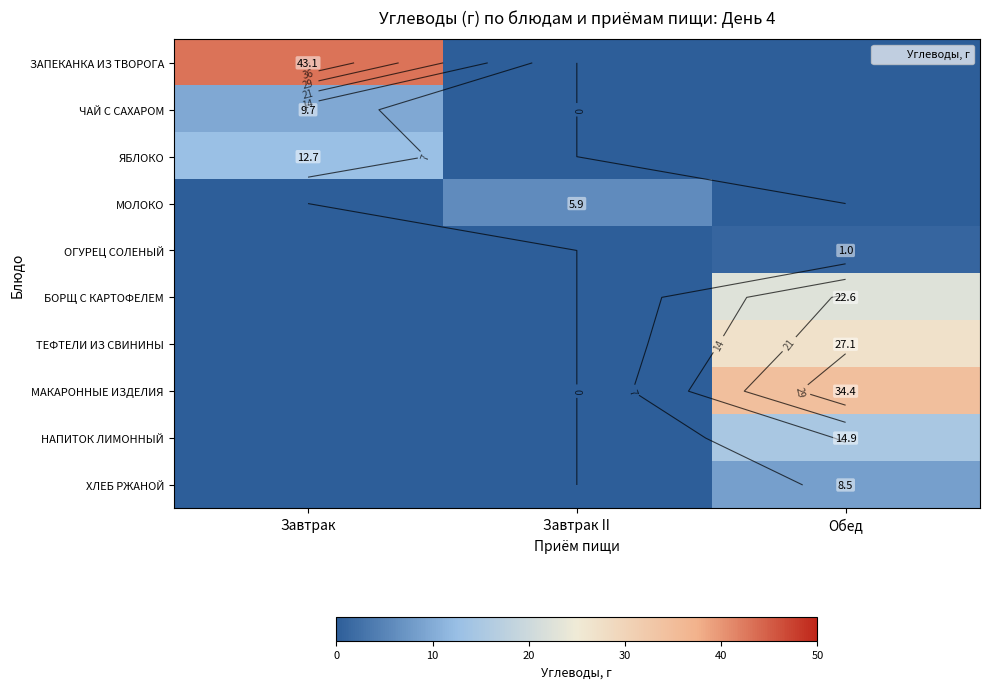

Is it true that ЧАЙ С САХАРОМ equals -6.5 at Обед?

False